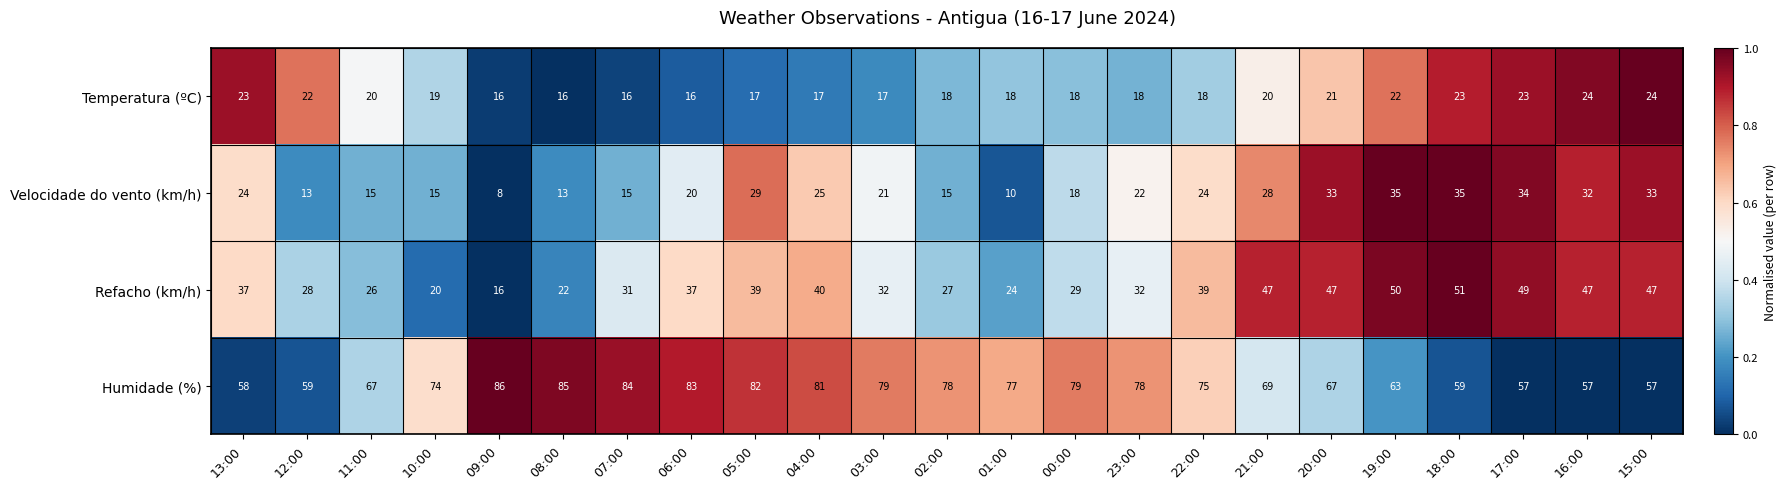

True or false: Velocidade do vento (km/h) has a value of 21 at 02:00.

False